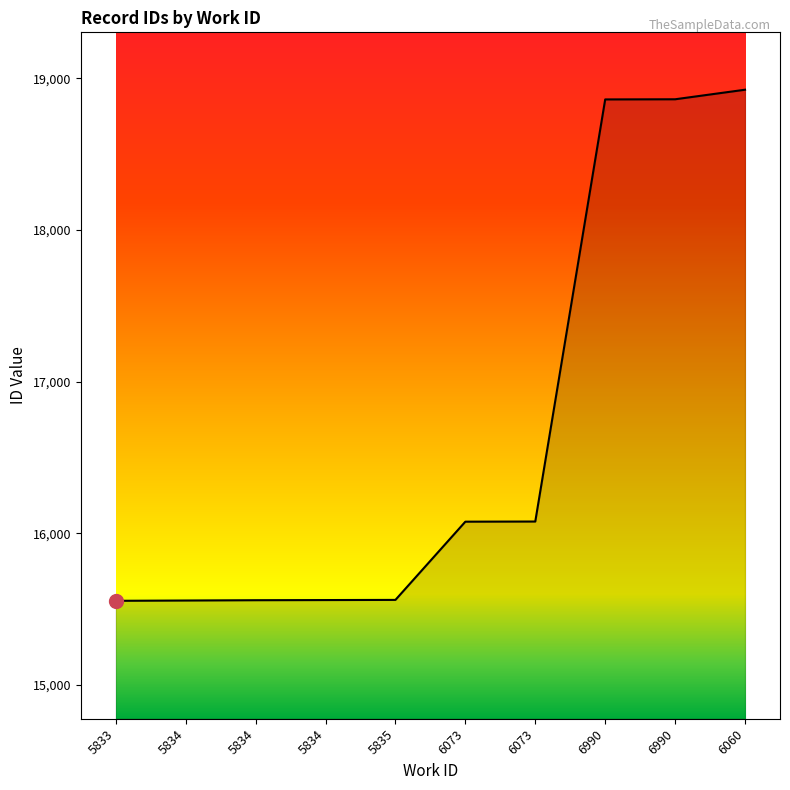

What is the maximum value shown in the chart?

18925